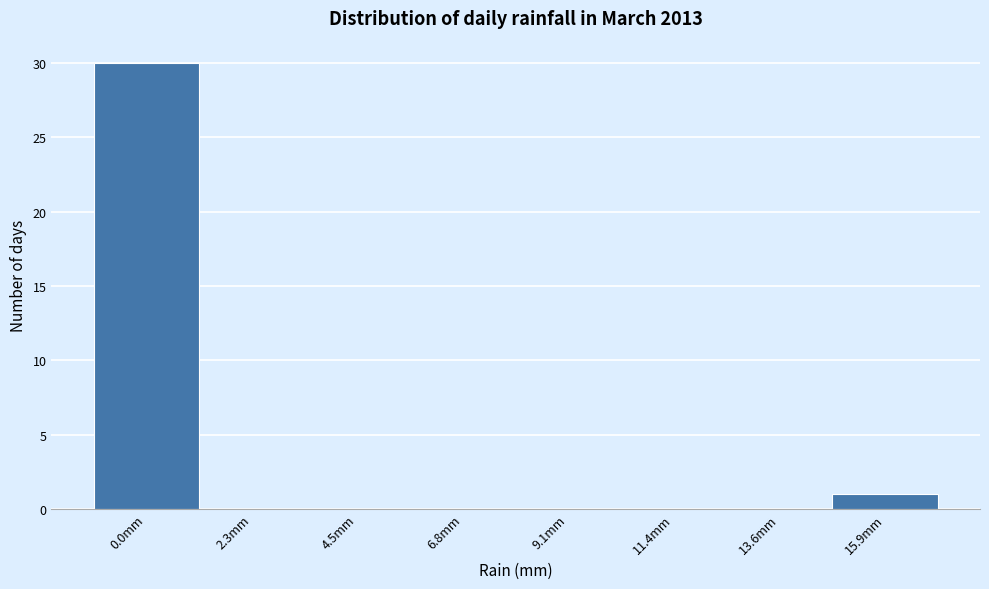

Reading left to right, what are all the values shown in this chart?

0.0mm=30	2.3mm=0	4.5mm=0	6.8mm=0	9.1mm=0	11.4mm=0	13.6mm=0	15.9mm=1